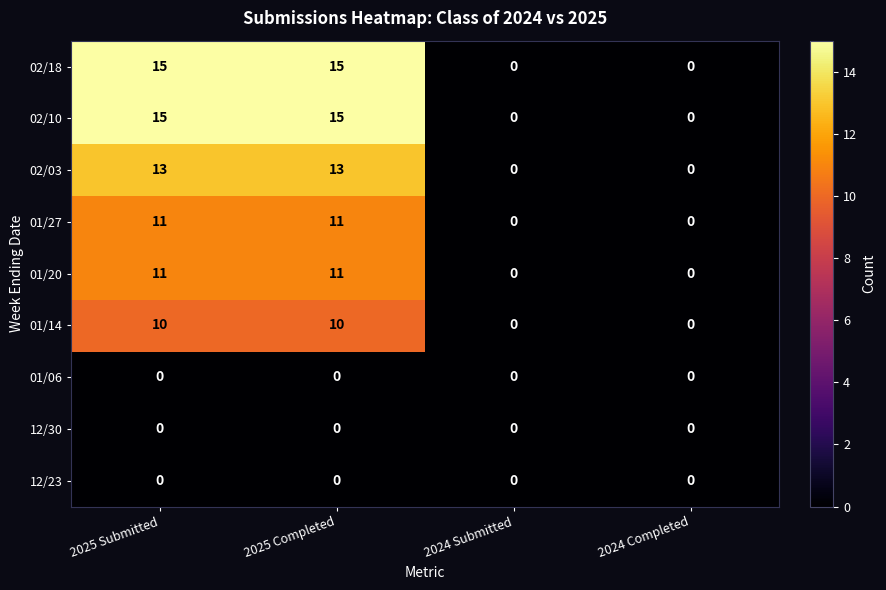

What is the average value of the 01/20 series?

6